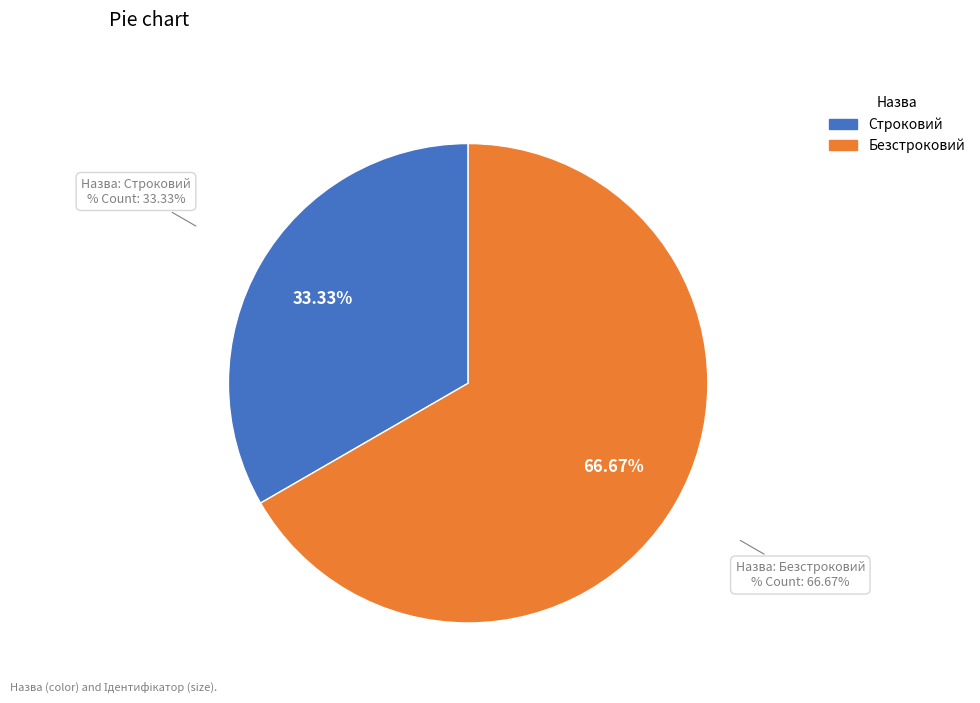

What is the smallest slice in the pie chart?

Строковий